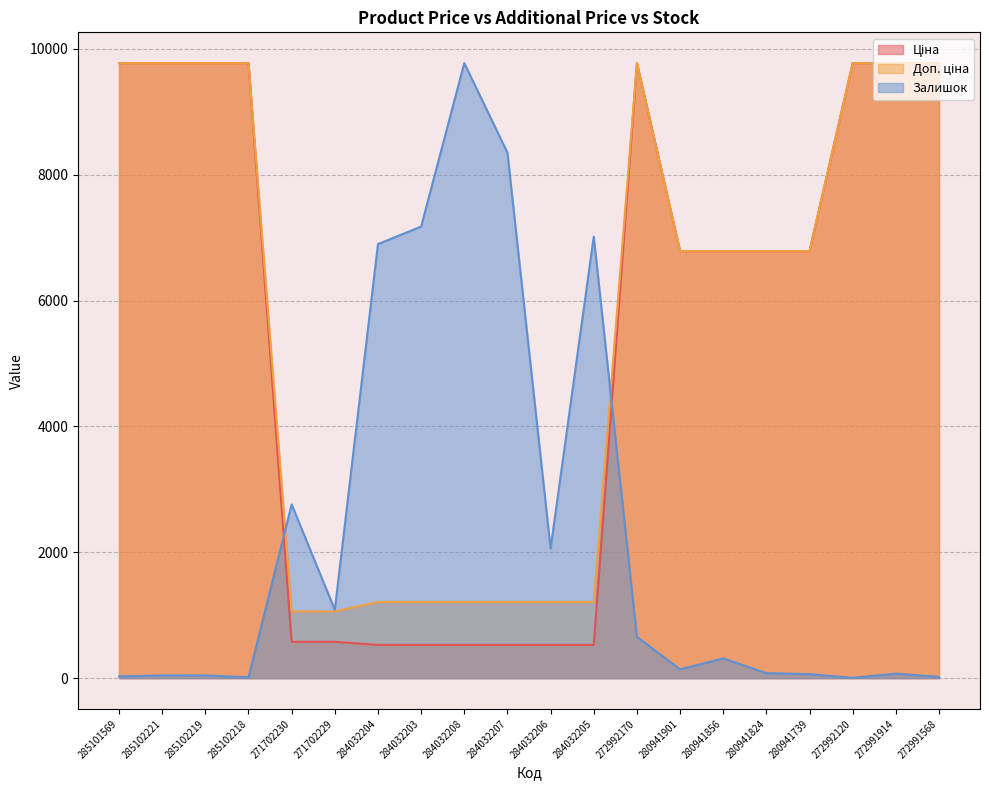

What is the greatest value displayed?

9775.5